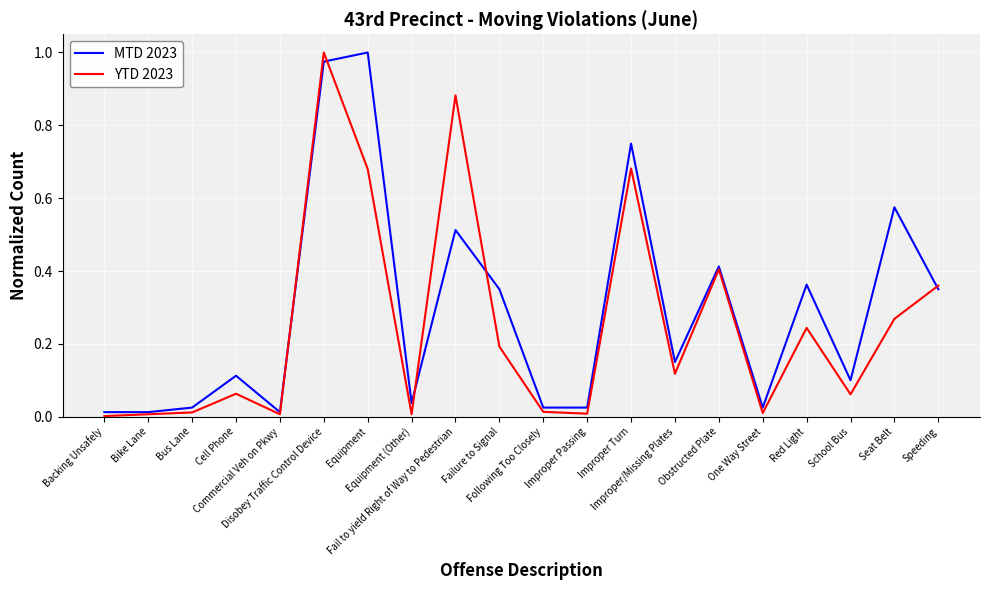

Which category has the highest value in the MTD 2023 series?

Equipment